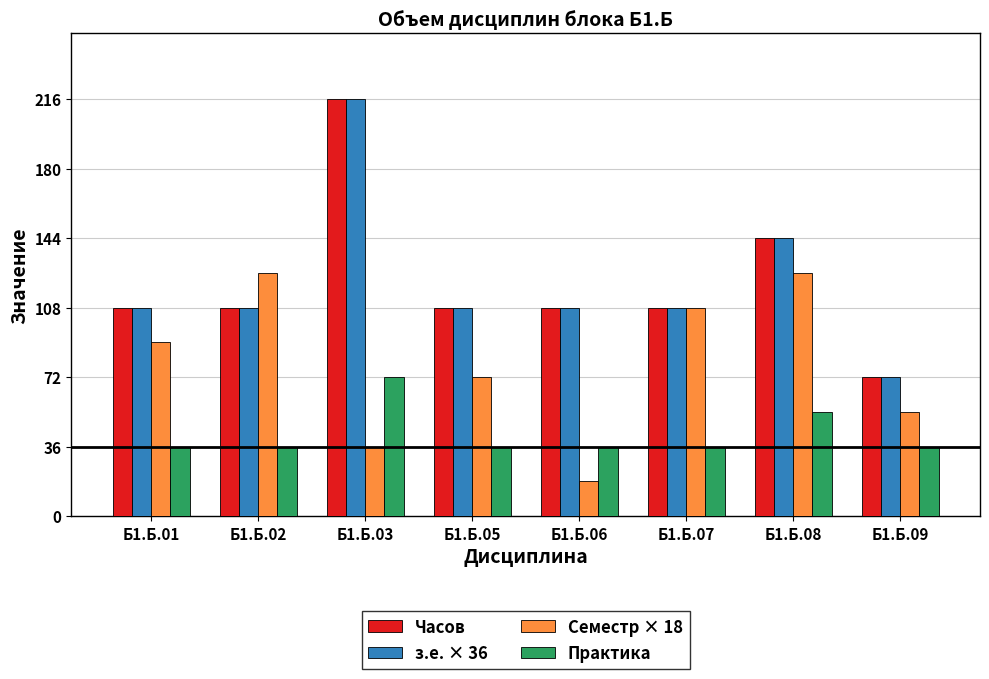

What is the highest value of the Часов series?

216